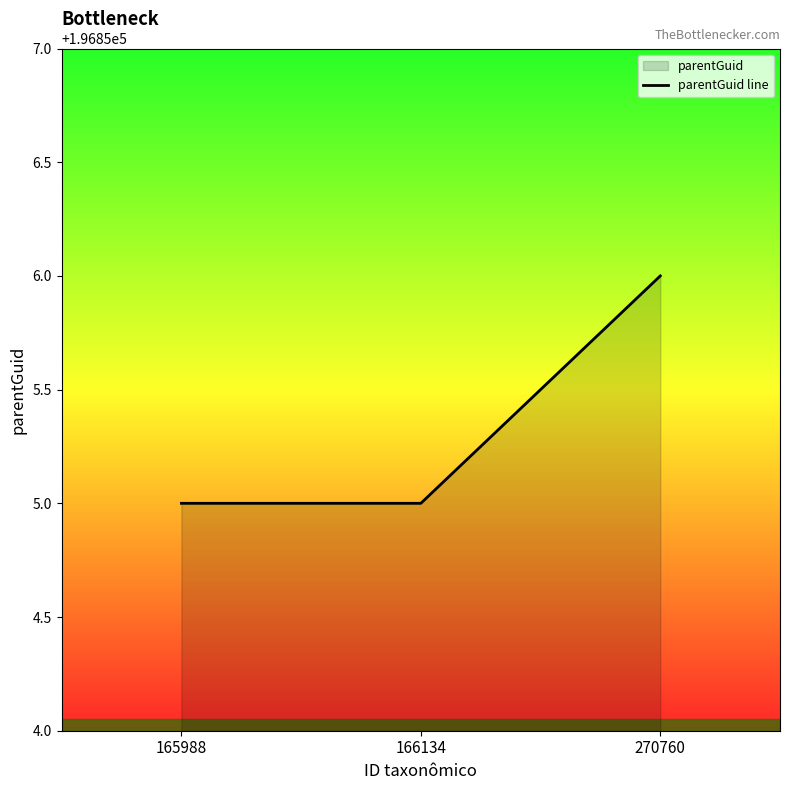

List the labels in order of value, largest first.

270760, 165988, 166134